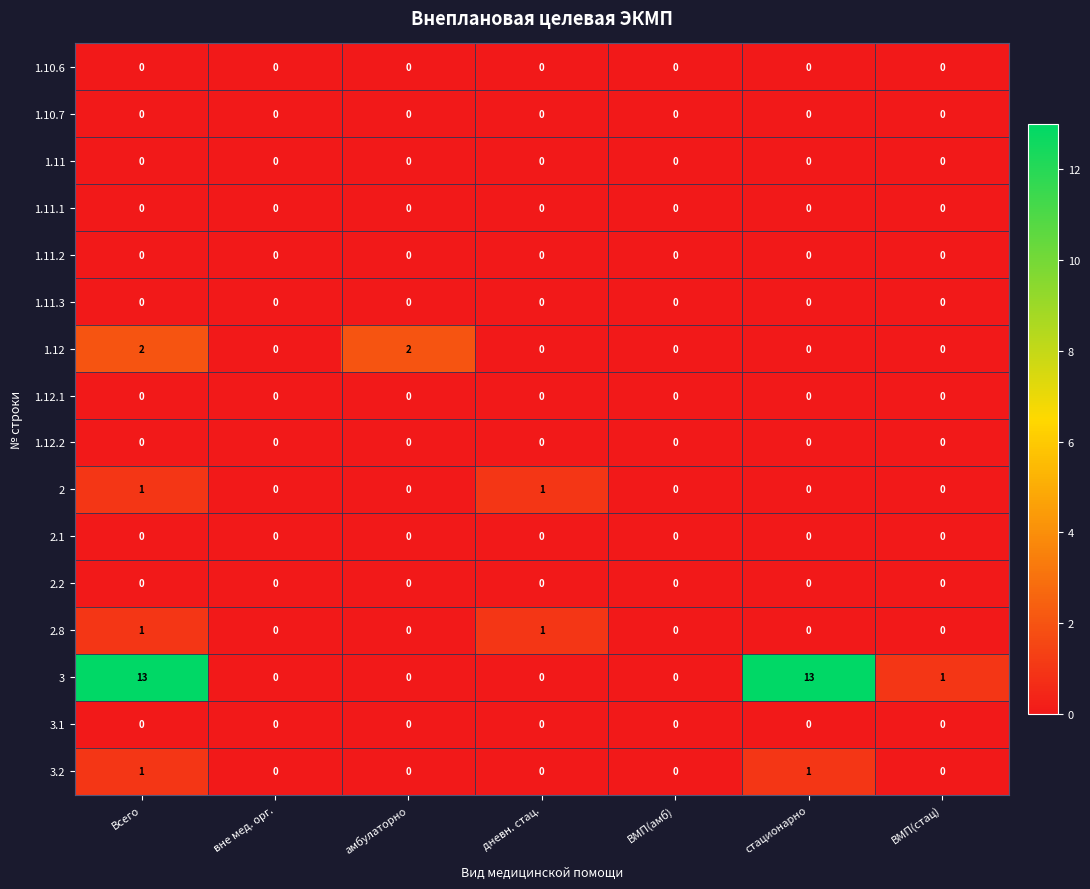

The 2.1 series shows 0 at вне мед. орг.. True or false?

True